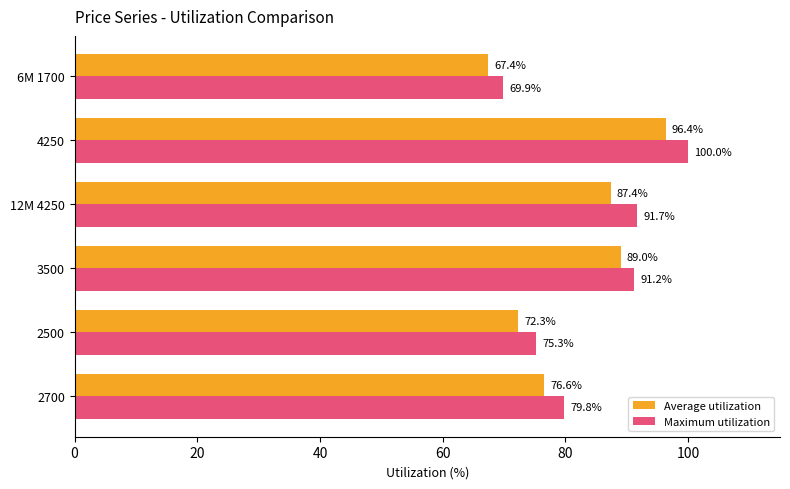

Which series has the largest range (max minus min)?

Maximum utilization